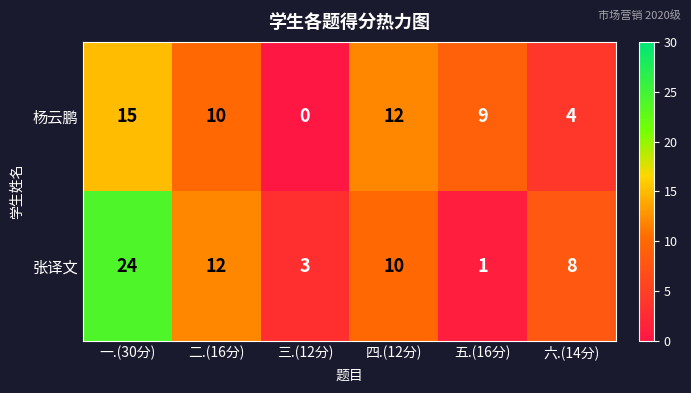

Reading left to right, what are all the values shown in this chart?

杨云鹏: 15	10	0	12	9	4
张译文: 24	12	3	10	1	8